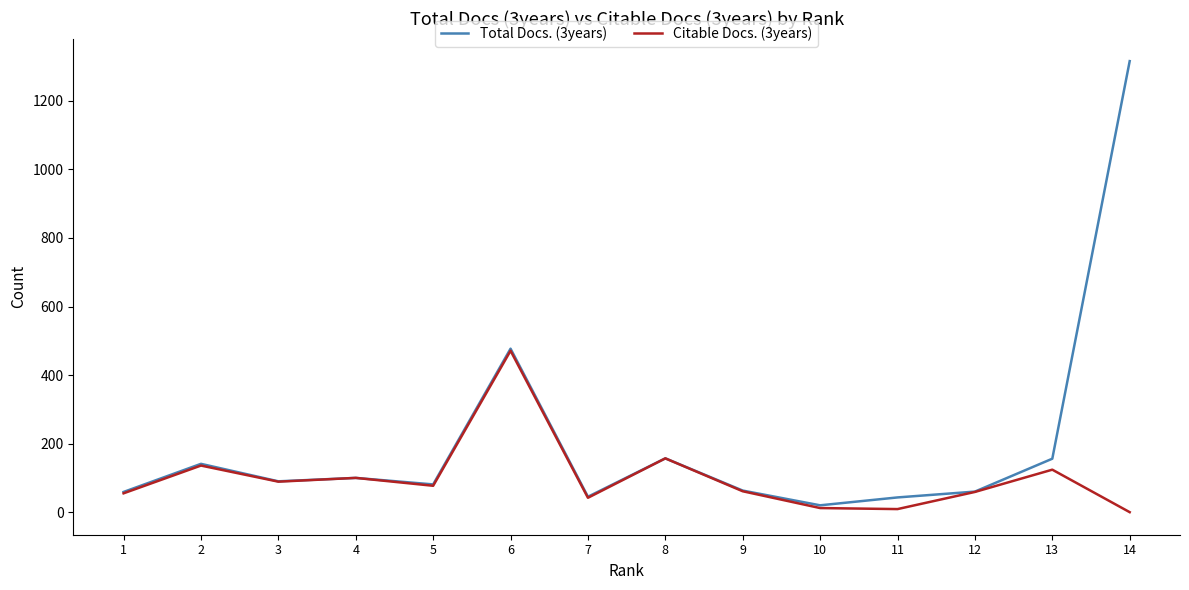

What is the maximum value shown in the chart?

1316